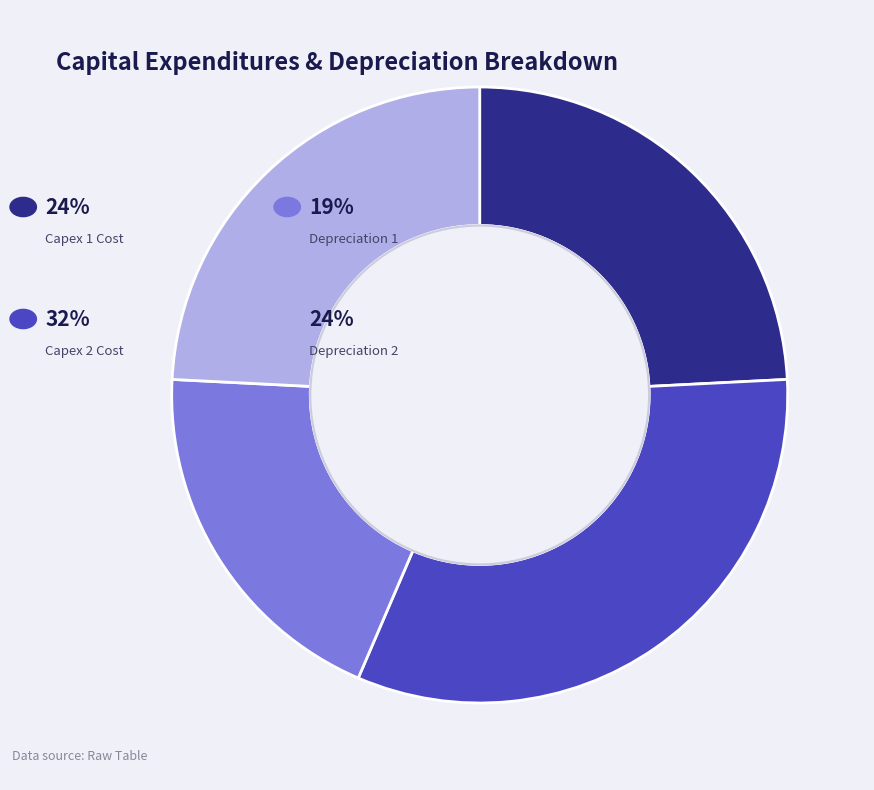

Does any single category account for the majority?

No